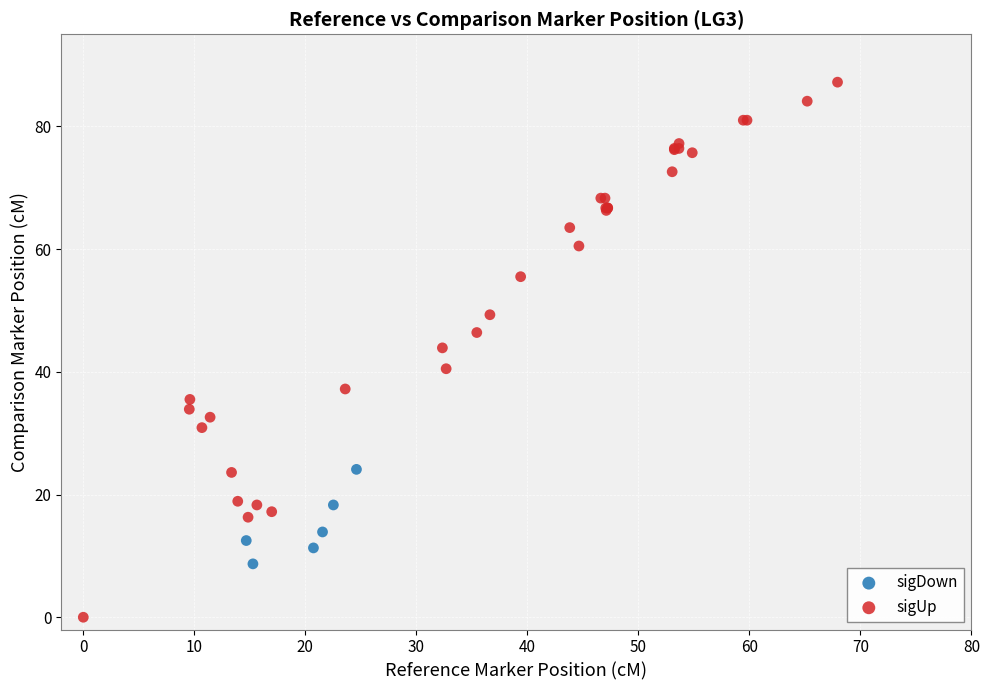

What are all the series names shown in the legend?

sigDown, sigUp